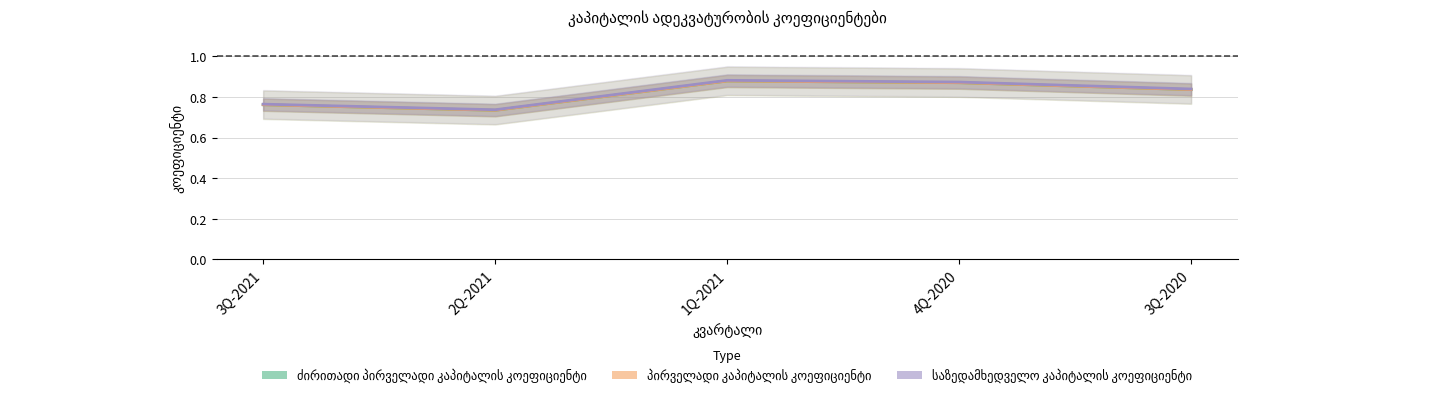

What position from the left is 3Q-2021?

1